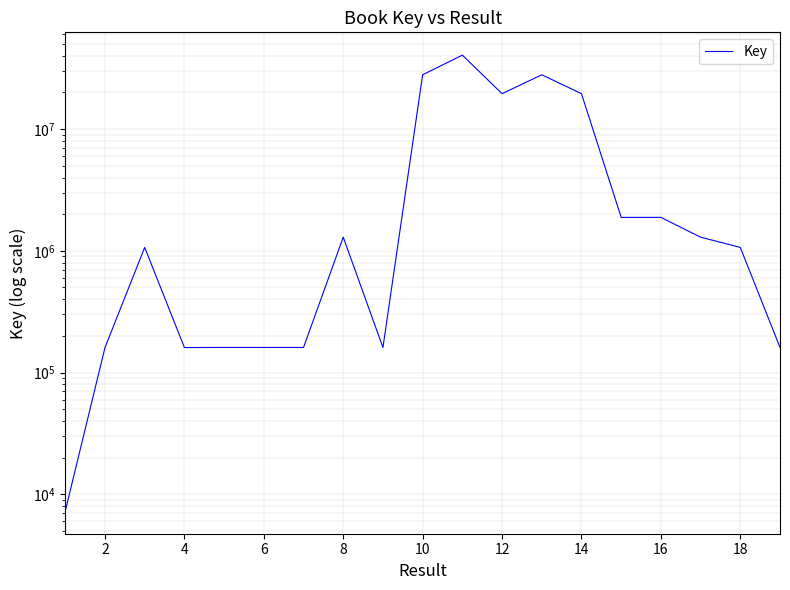

List the labels in order of value, smallest first.

0, 6, 2, 16, 10, 12, 18, 8, 4, 17, 14, 16, 15, 14, 11, 13, 12, 18, 20